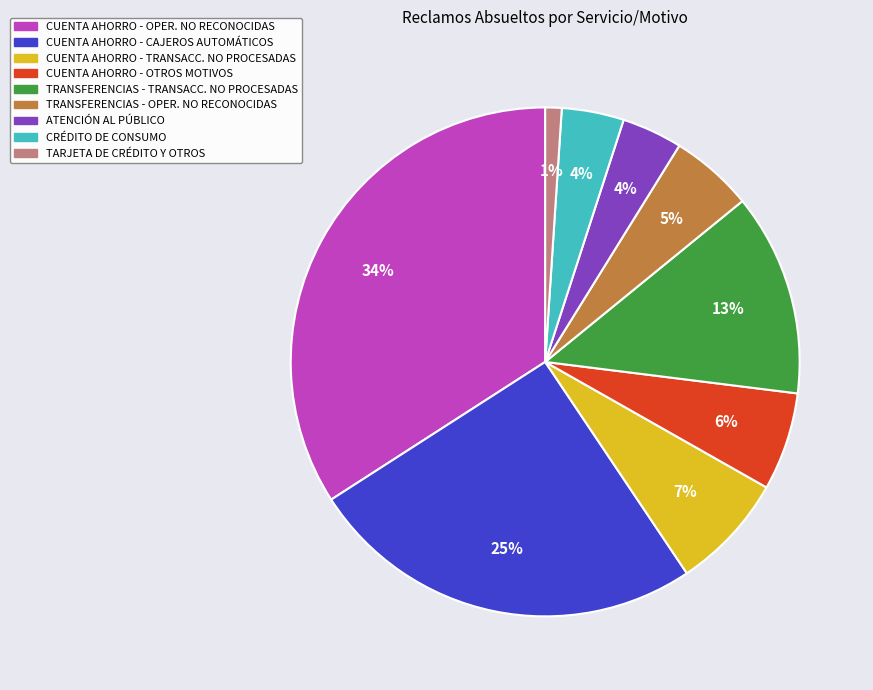

Is there any slice that represents more than half of the pie?

No